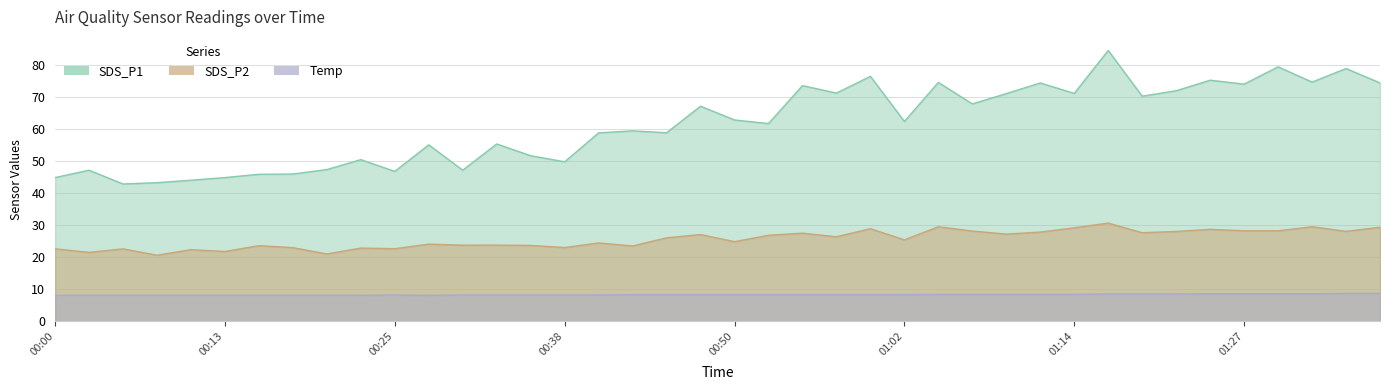

What is the value of the Temp point at the 26th from the left?

8.3